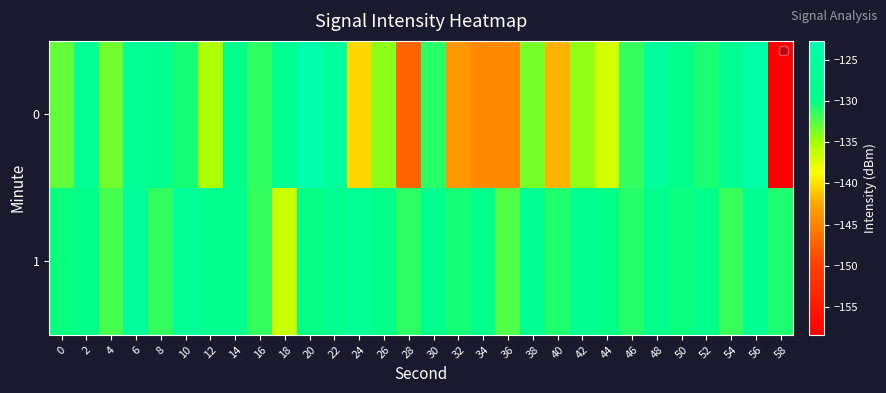

What is the spread (max minus min) of values at 24?

13.1